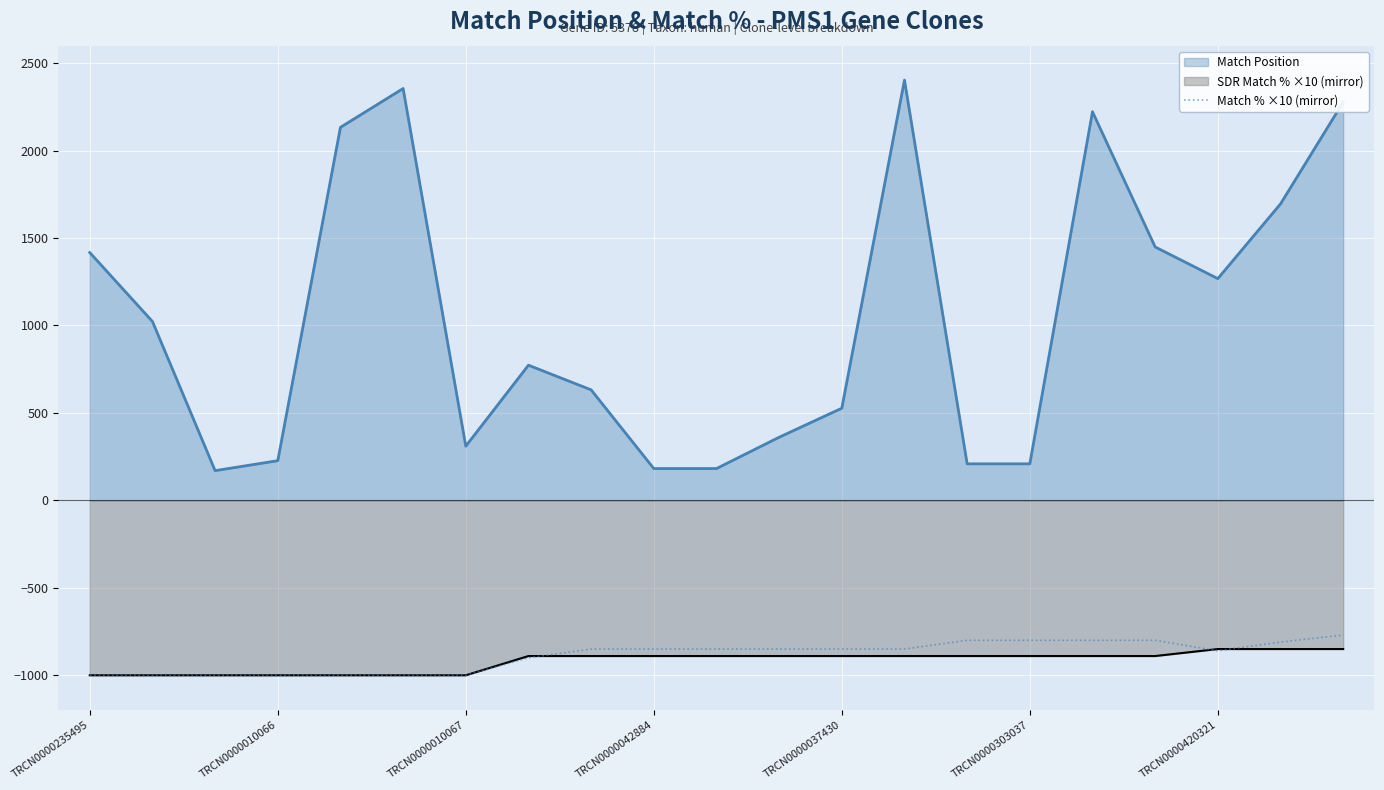

Reading left to right, list all the values displayed in this chart.

-1000	-1000	-1000	-1000	-1000	-1000	-1000	-900	-850	-850	-850	-850	-850	-850	-800	-800	-800	-800	-860	-810	-770